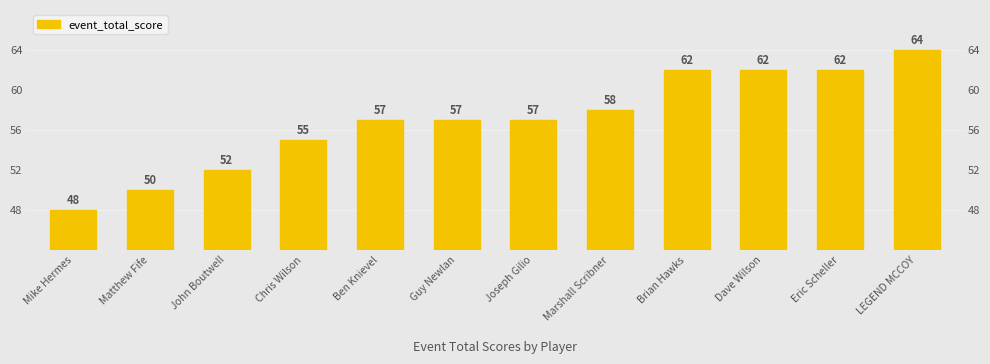

Rank the categories by value from highest to lowest.

LEGEND MCCOY, Brian Hawks, Dave Wilson, Eric Scheller, Marshall Scribner, Ben Knievel, Guy Newlan, Joseph Gilio, Chris Wilson, John Boutwell, Matthew Fife, Mike Hermes